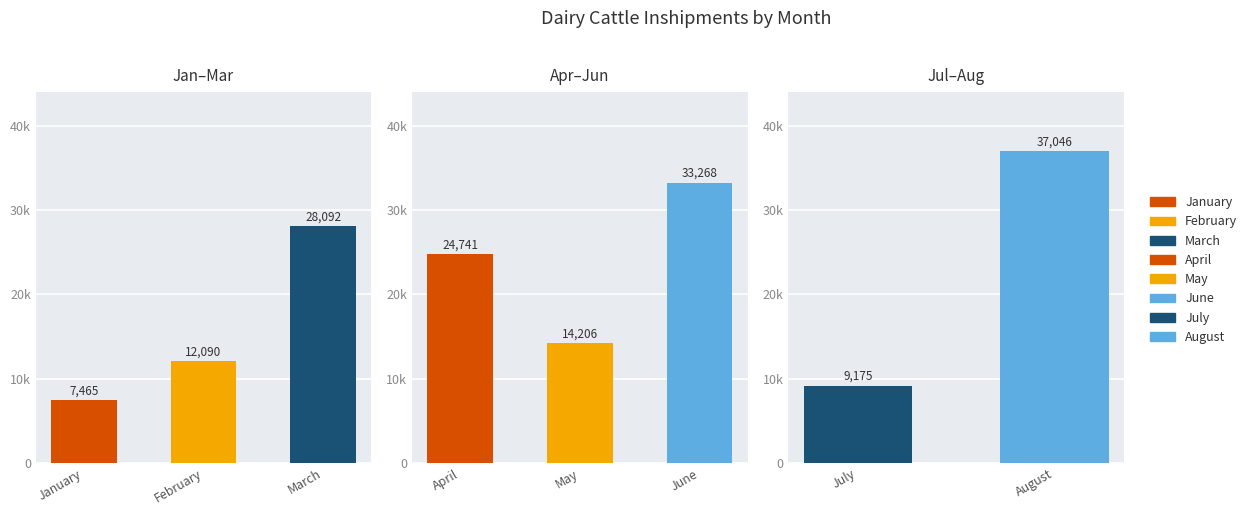

Which category has the lowest value across all series?

January